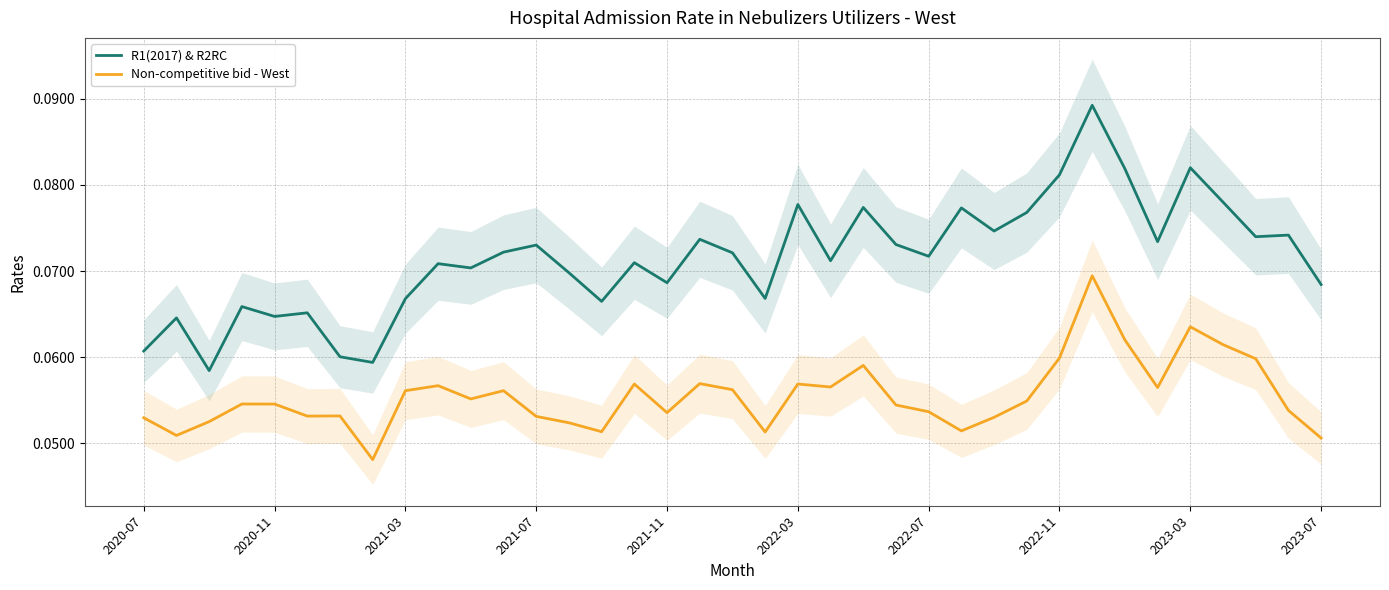

True or false: Non-competitive bid - West has a value of 0.1 at 10.

True